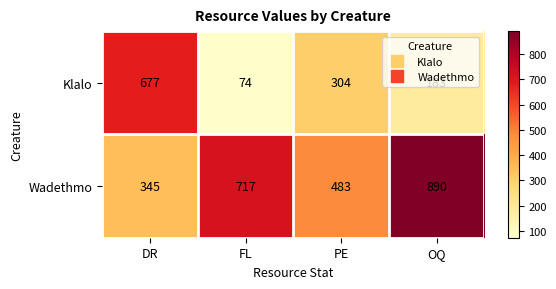

Is it true that Wadethmo equals 483 at PE?

True